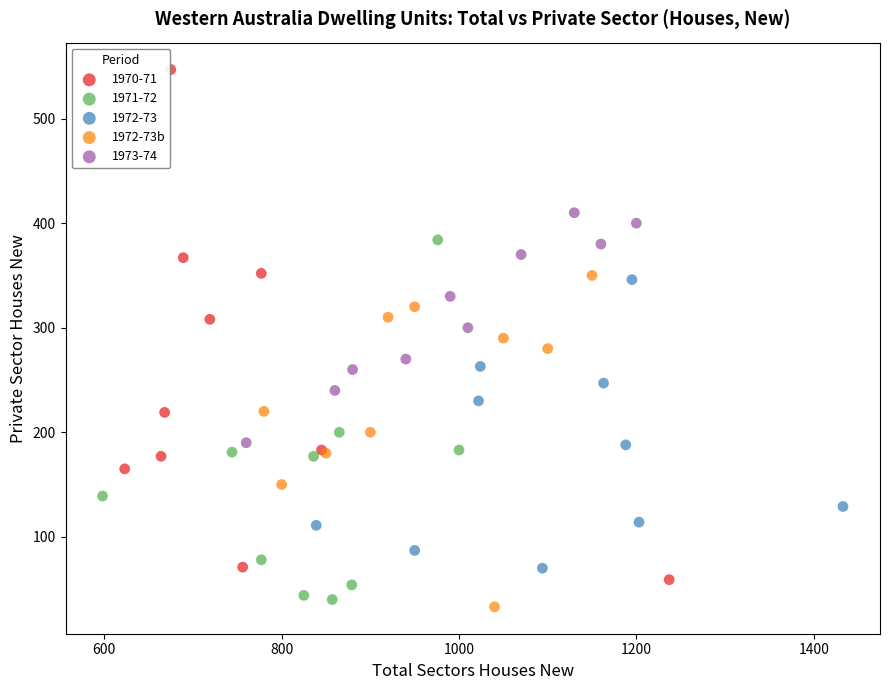

Which series has the widest spread of Y values?

1970-71